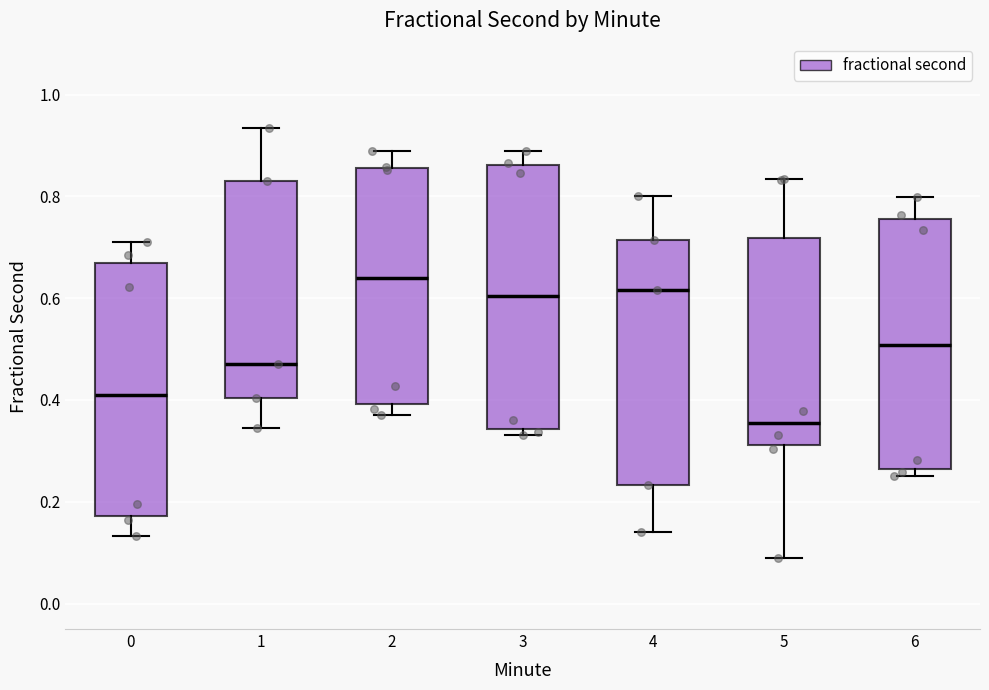

Where is the upper edge of the box at x = 2 on the y-axis? The values are not printed on the chart, so give them approximately, as read against the axis.

0.86